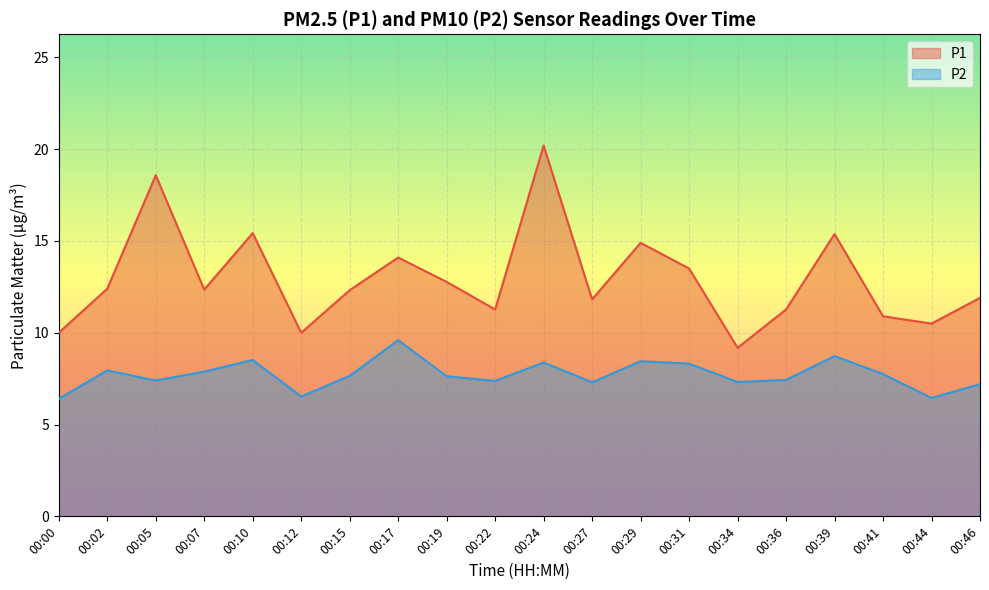

True or false: P1 and P2 cross at least once.

False